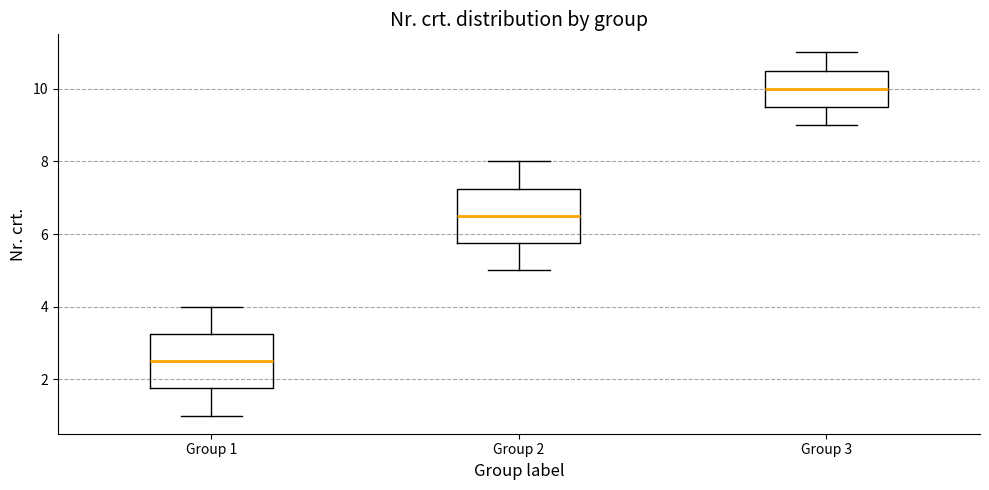

Reading left to right, read every box against the y-axis: the position of its median line, the range the box covers, and the ends of its whiskers. The values are not printed on the chart, so give them approximately, as read against the axis.

Group 1: median 2.6, box 1.8 to 3.2, whiskers 1.0 to 4.0
Group 2: median 6.6, box 5.8 to 7.2, whiskers 5.0 to 8.0
Group 3: median 10.0, box 9.6 to 10.6, whiskers 9.0 to 11.0